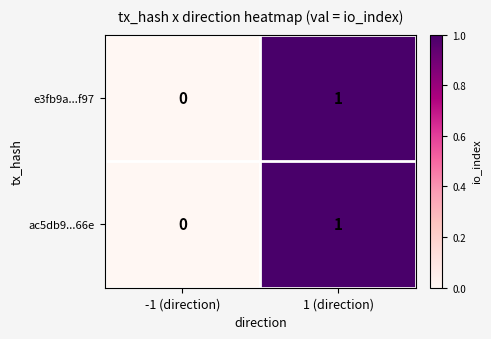

Is the value of e3fb9a...f97 at 1 (direction) greater than the value of ac5db9...66e at -1 (direction)?

Yes